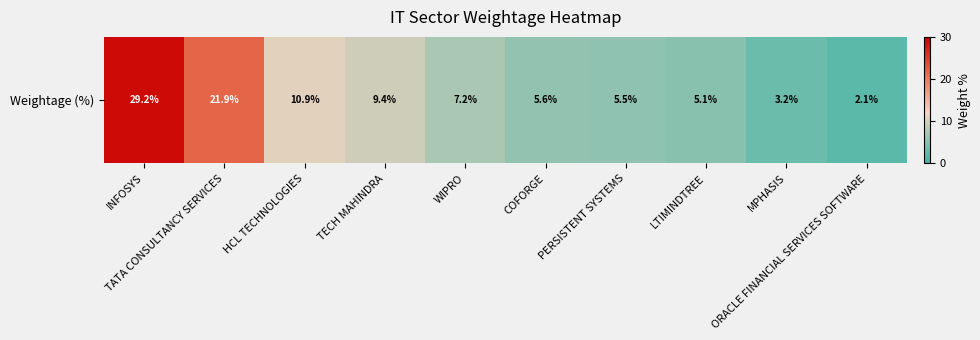

True or false: the data shows 7.8 at LTIMINDTREE.

False